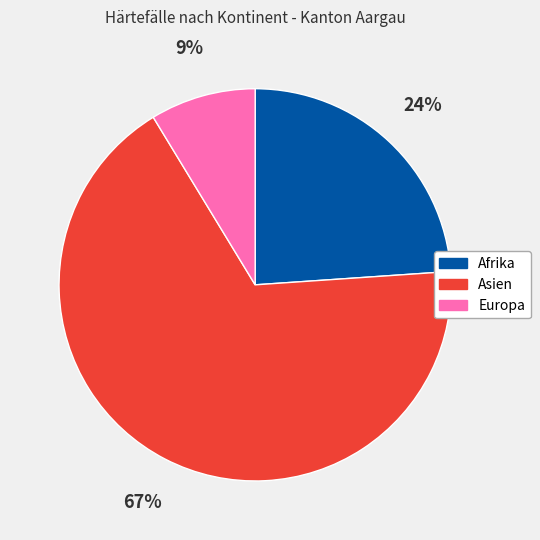

To the nearest percent, what is the difference between the Europa and Afrika slice percentages?

15%